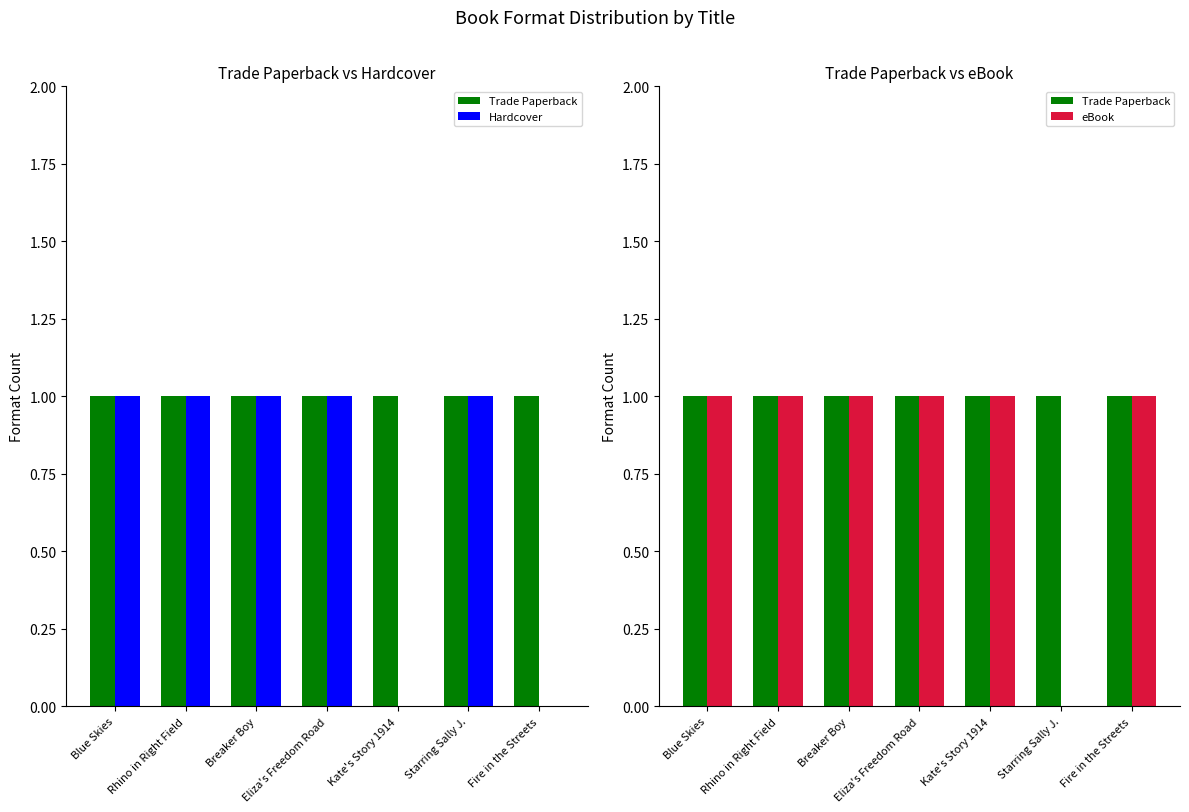

What is the approximate value of Hardcover at Eliza's Freedom Road?

1